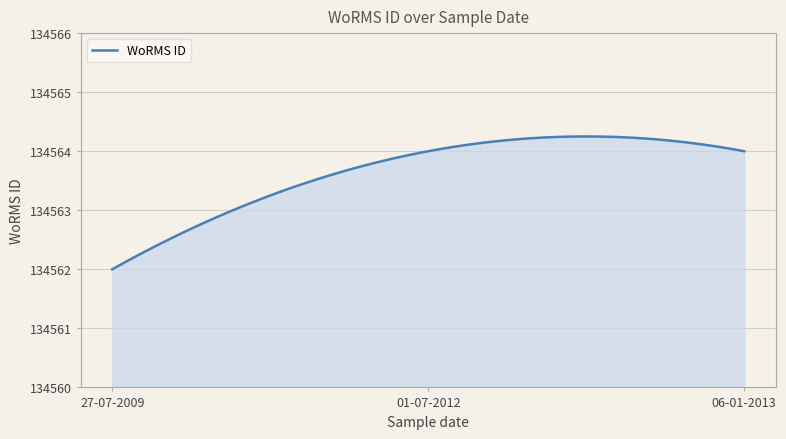

List the labels in order of value, largest first.

01-07-2012, 06-01-2013, 27-07-2009